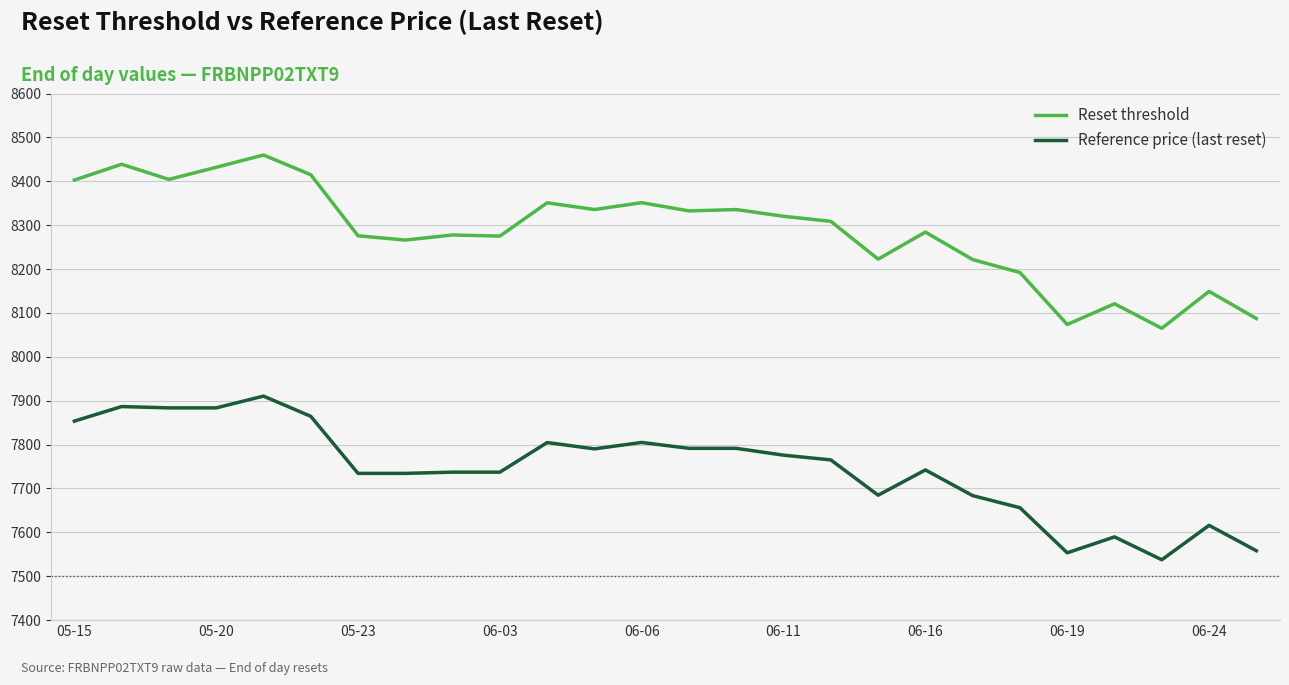

Does the chart display data point markers on the line(s)?

No